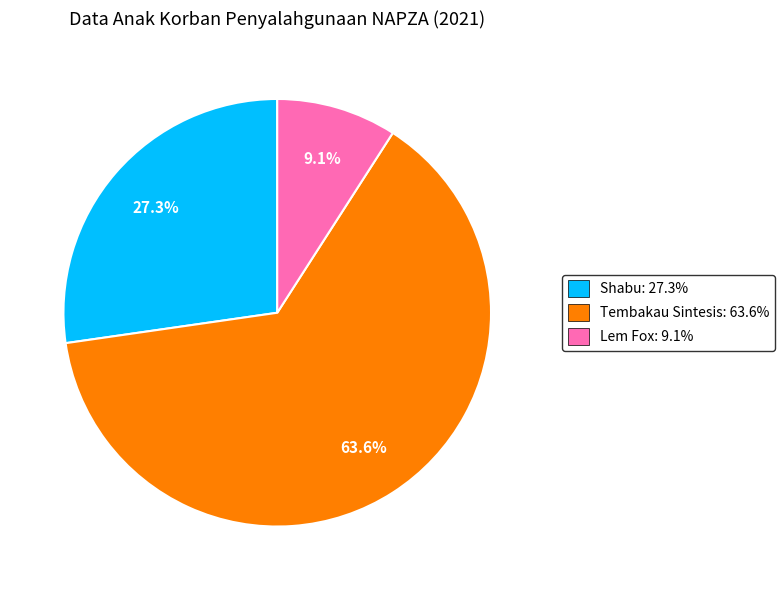

What is the majority slice?

Tembakau Sintesis